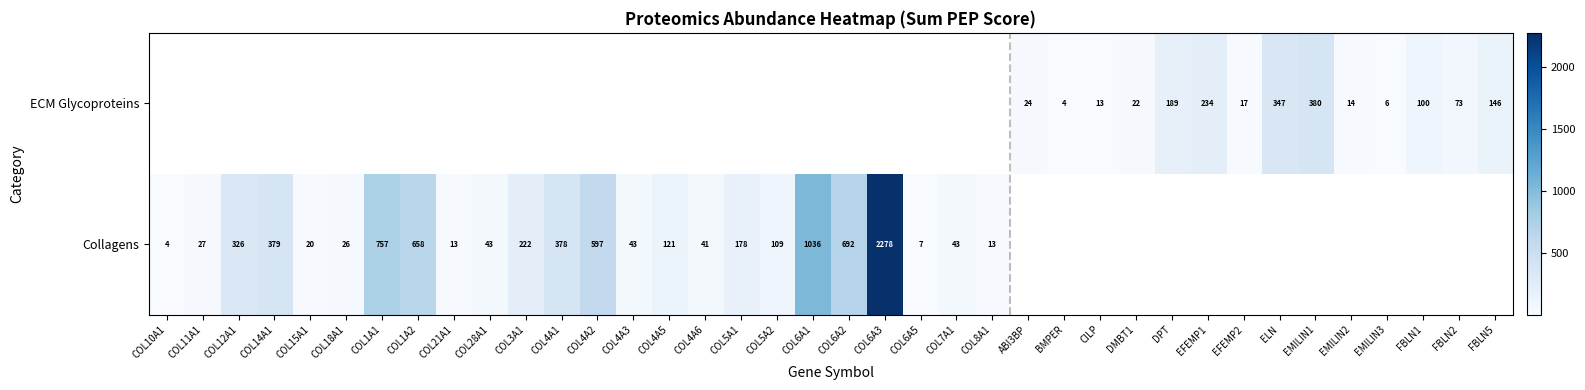

Is the value of ECM Glycoproteins at FBLN1 greater than the value of Collagens at COL4A6?

Yes